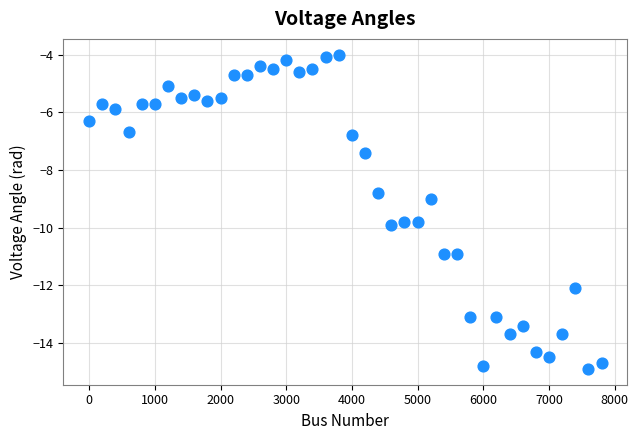

What is the range of Y values (max minus min)?

10.9